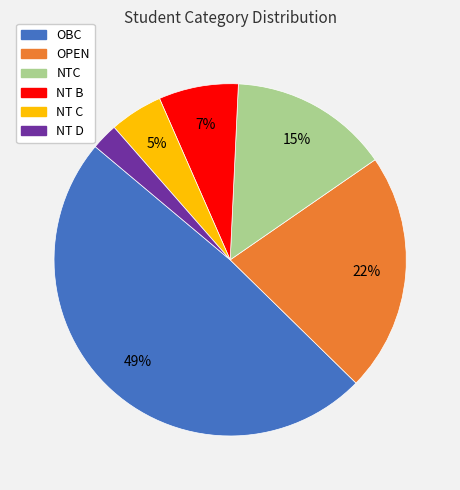

Which has a higher value, OPEN or OBC?

OBC